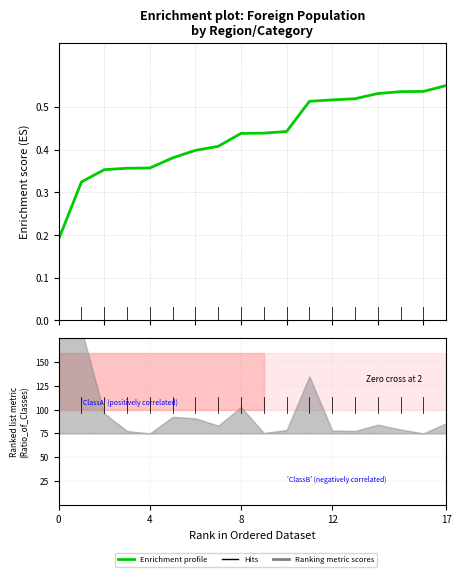

What is the smallest value displayed?

0.2